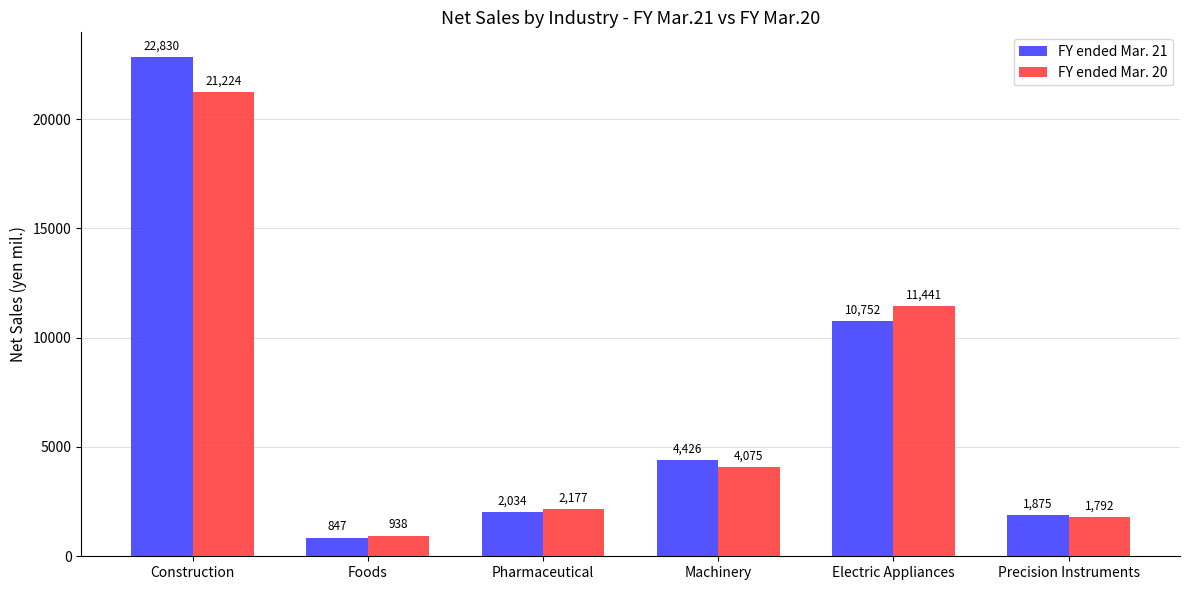

Is the value of FY ended Mar. 20 at Pharmaceutical greater than the value of FY ended Mar. 21 at Foods?

Yes